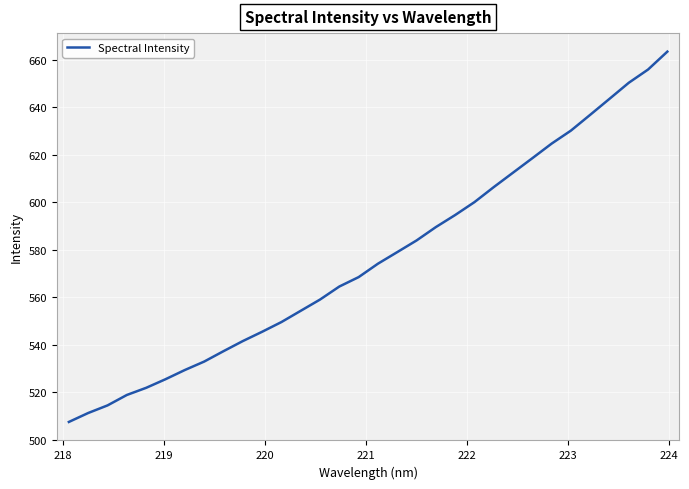

What is the greatest value displayed?

663.4